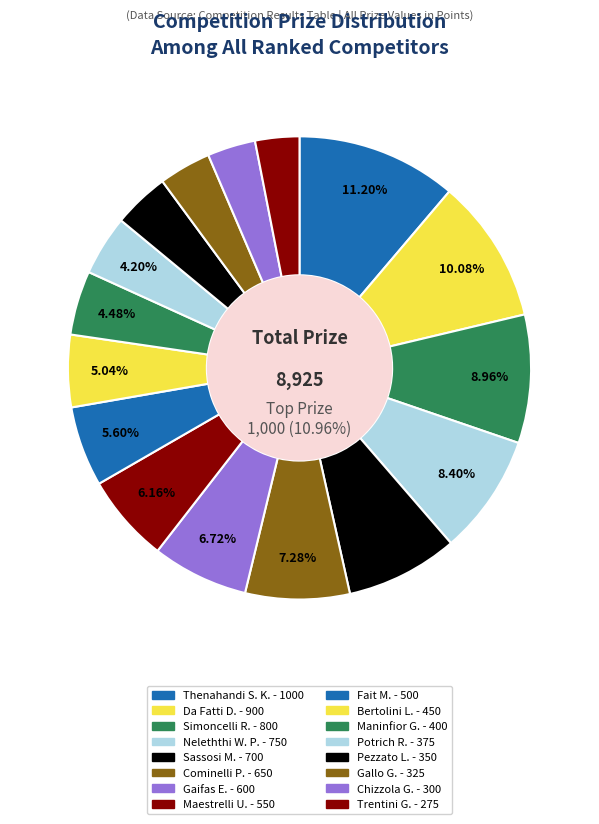

To the nearest percent, what is the average slice percentage?

6%